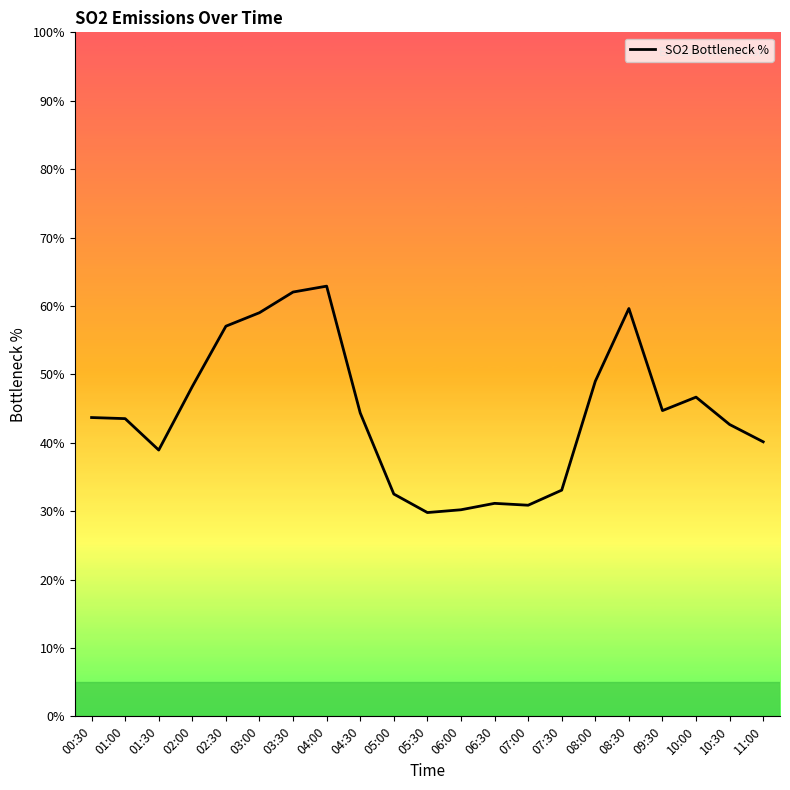

At which category does the data reach its first local peak?

04:00